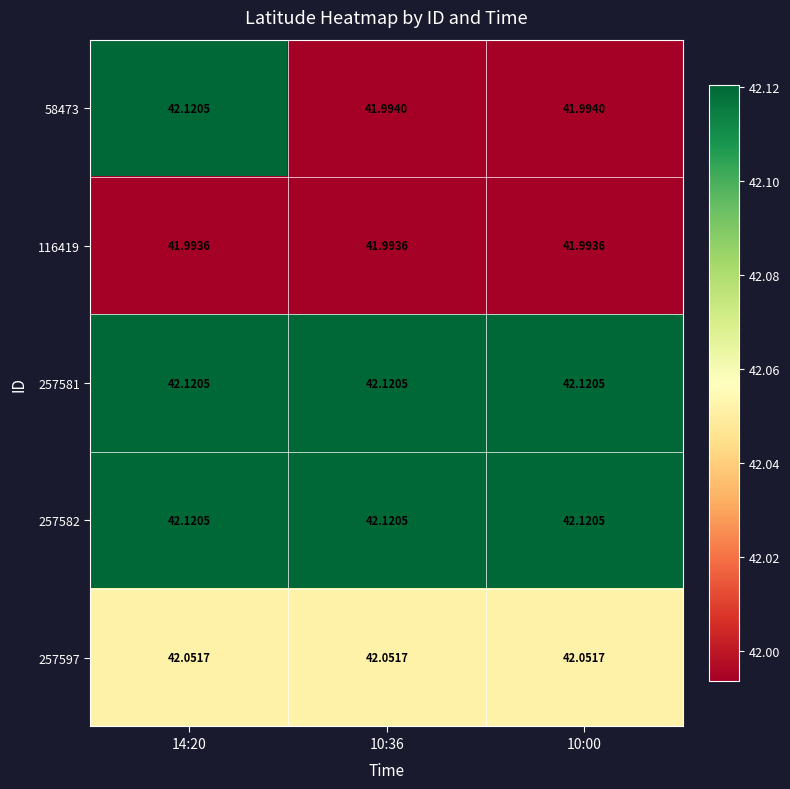

Is the value of 257581 at 10:00 greater than the value of 58473 at 10:00?

Yes